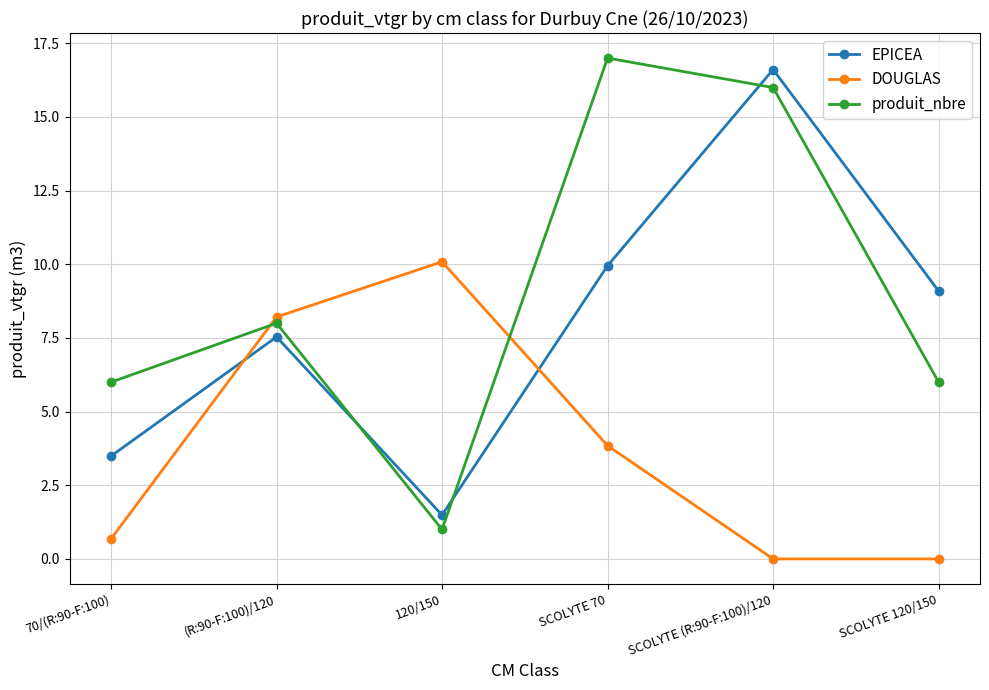

Rank the series at SCOLYTE 120/150 from highest to lowest value.

EPICEA, produit_nbre, DOUGLAS